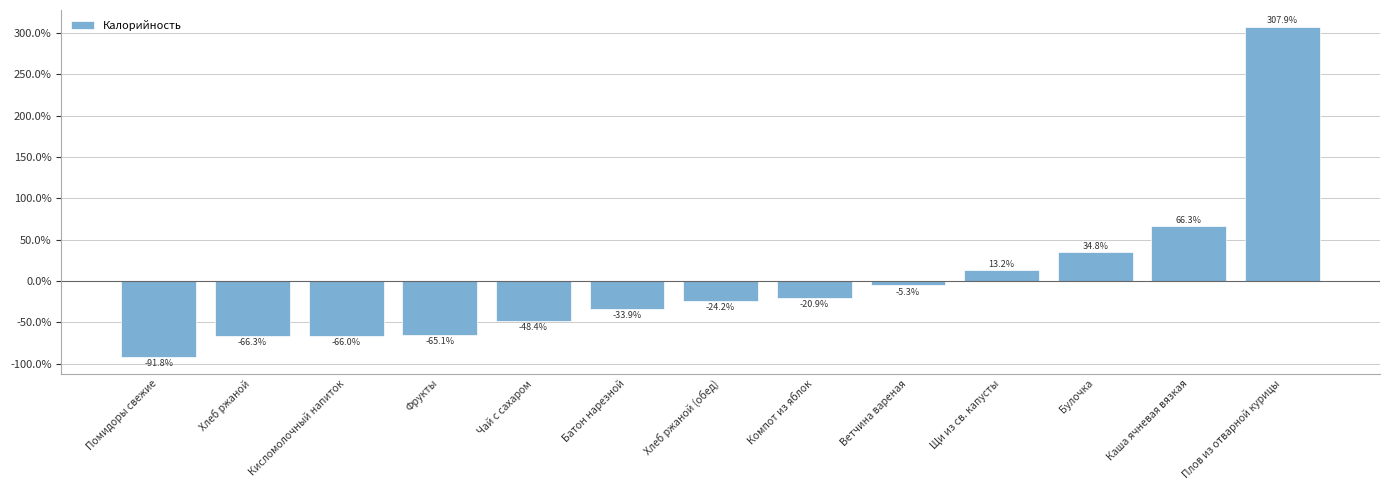

Where is the data nearest to the value 108?

Каша ячневая вязкая